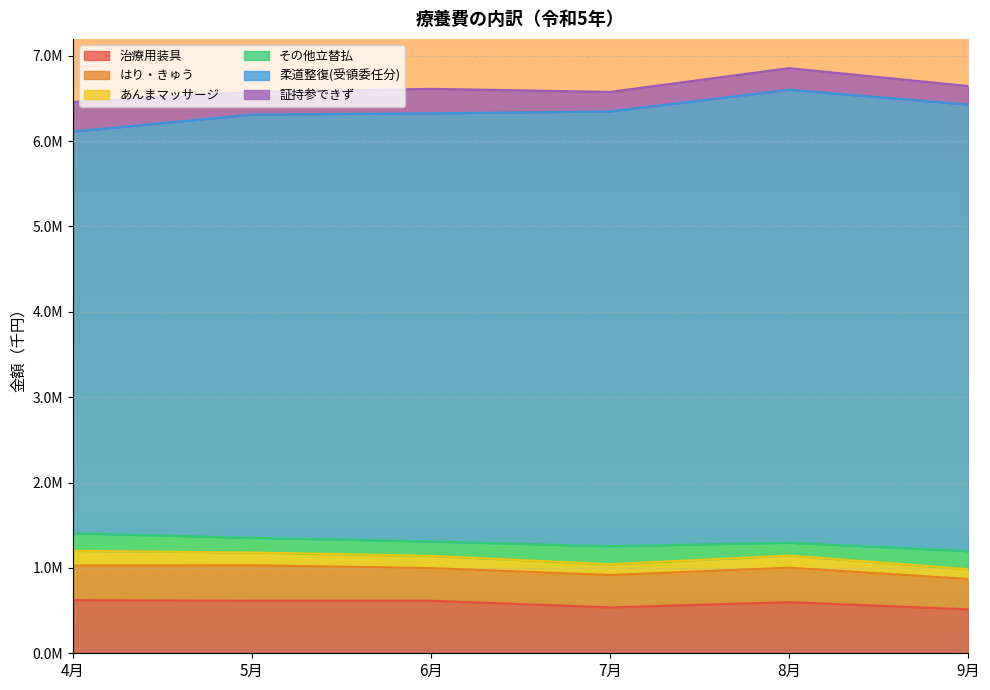

What is the average value of the 証持参できず series?

266501.9